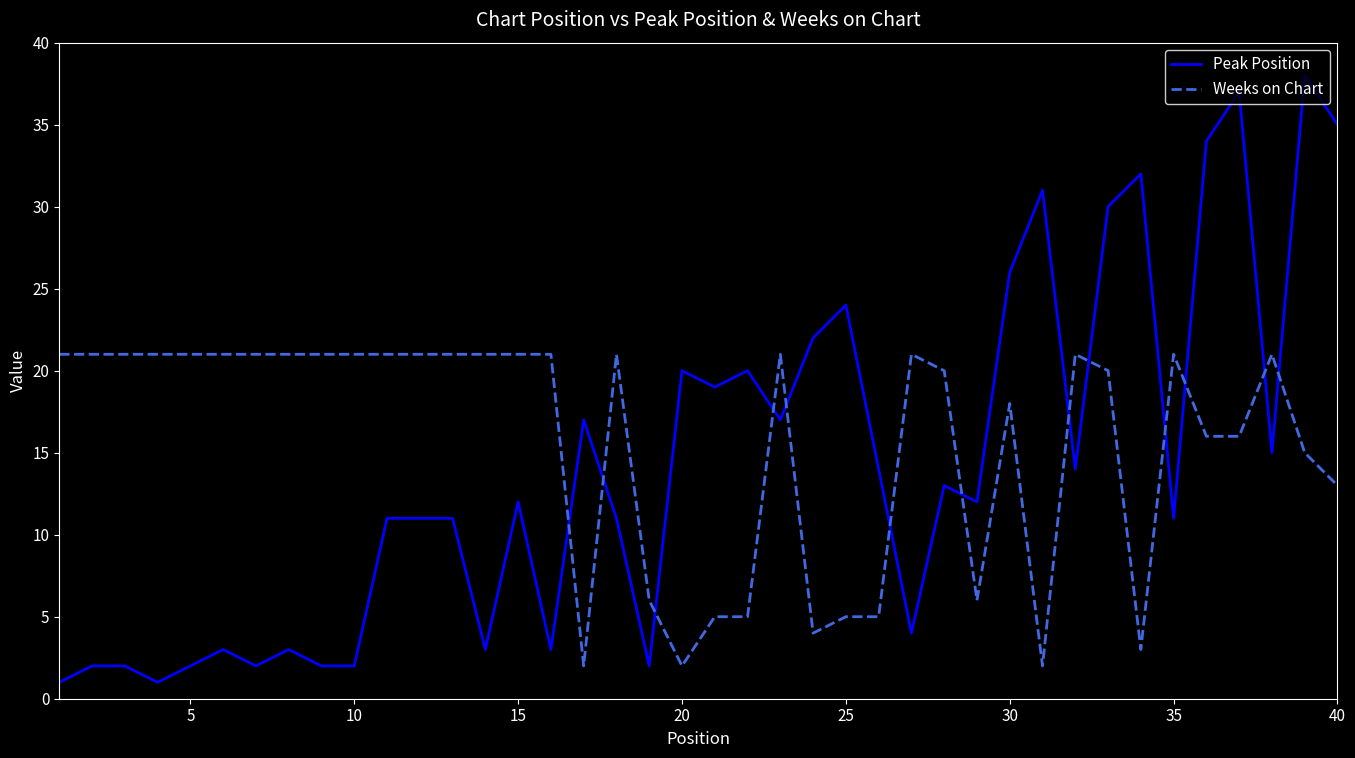

What is the difference between the maximum and minimum values in the Peak Position series?

37